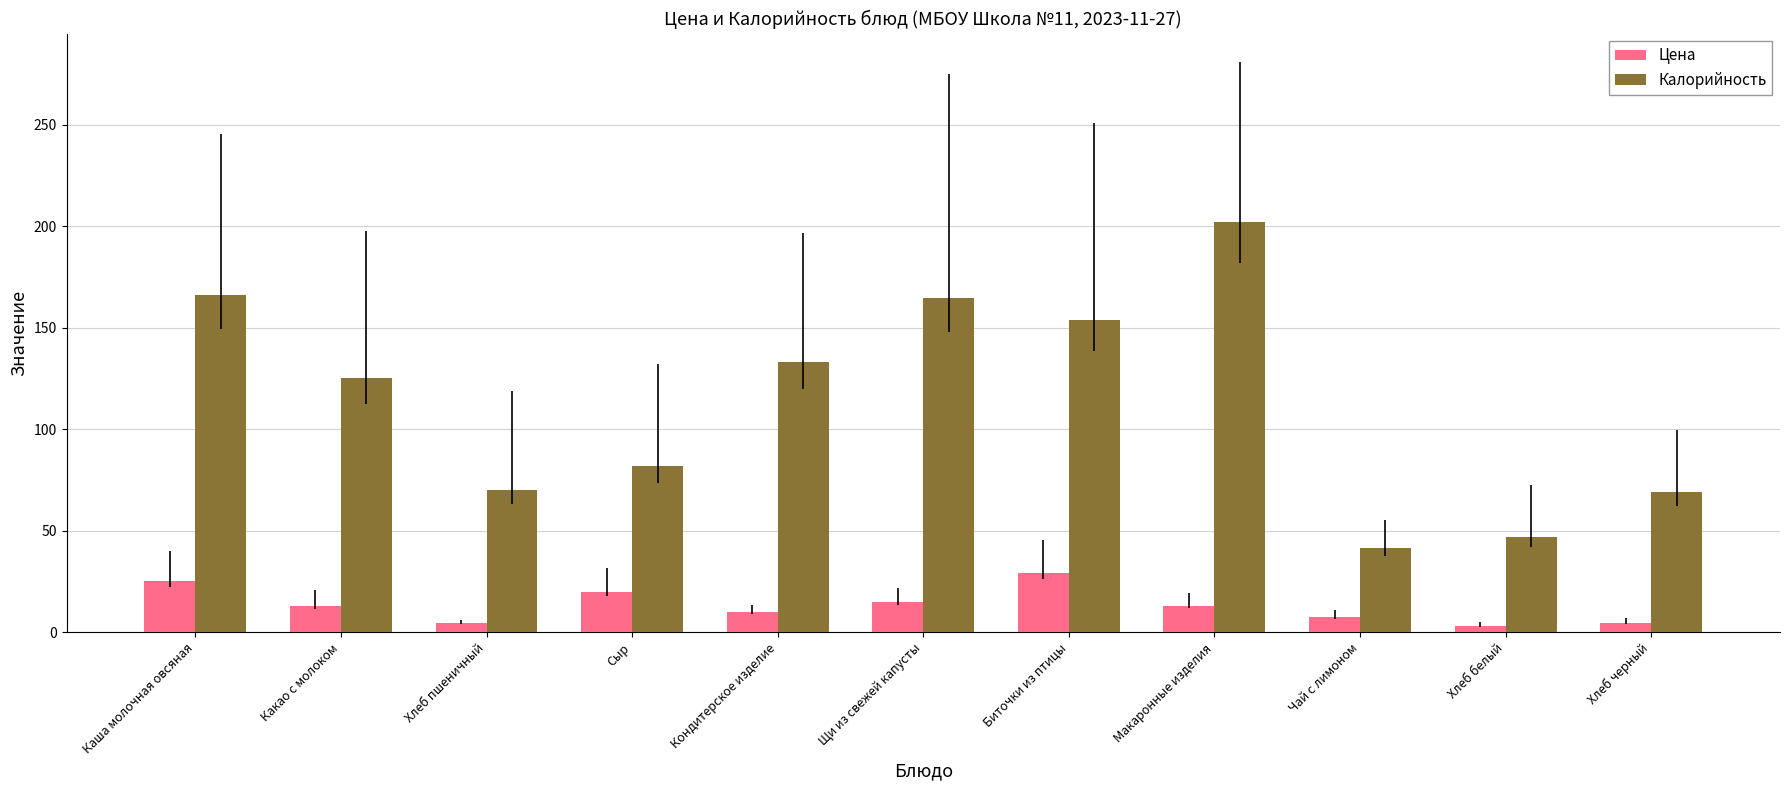

What is the difference between the maximum and minimum values in the Цена series?

26.1